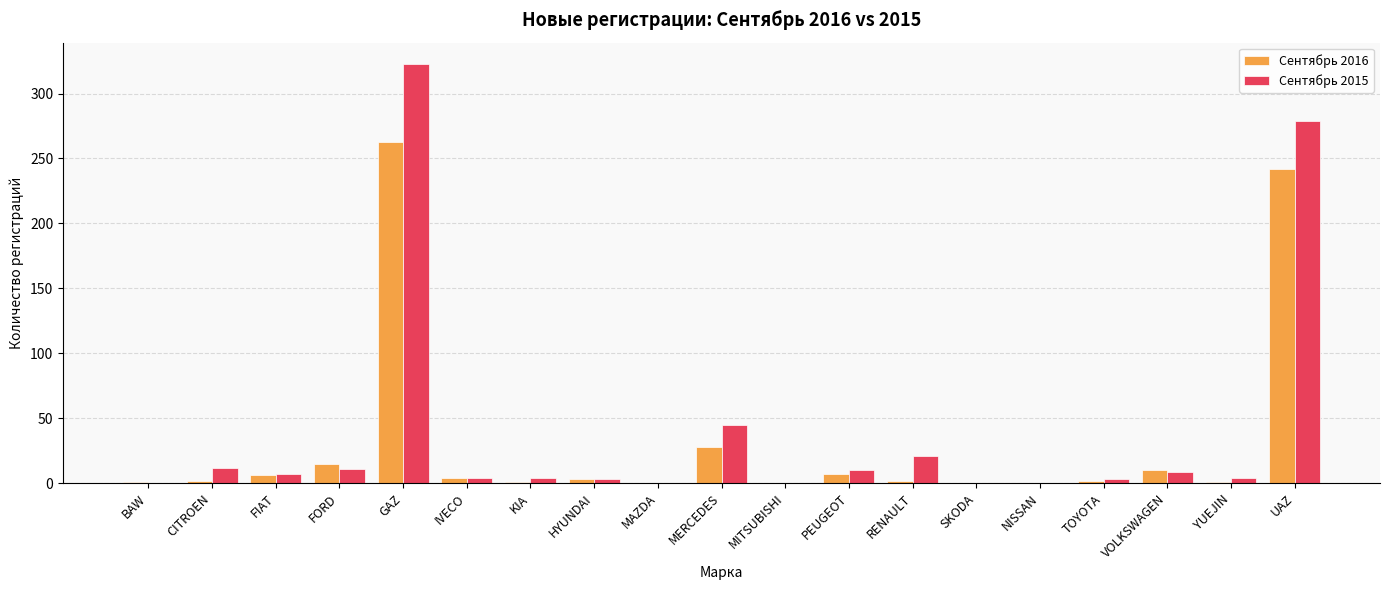

At which category does the chart reach its peak across all series?

GAZ